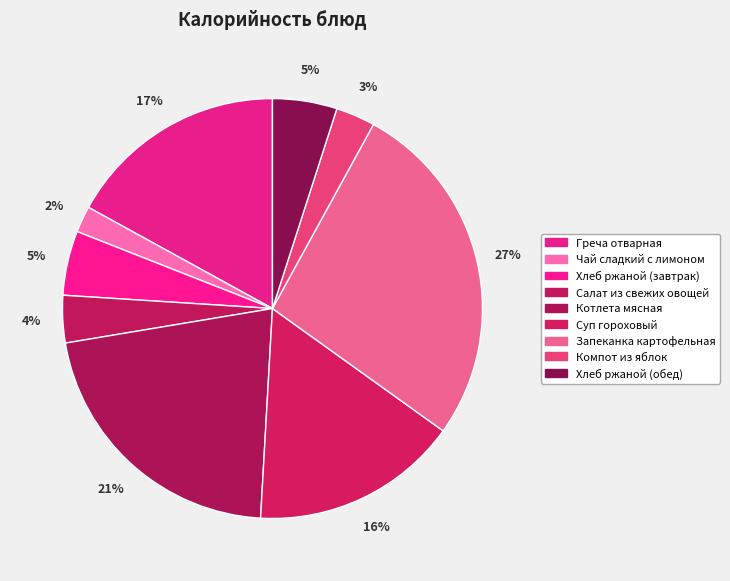

How many segments does this pie chart have?

9